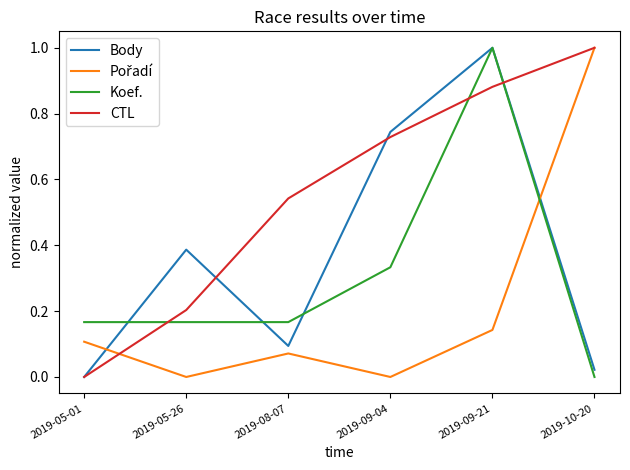

What position from the right is 2019-09-21?

2